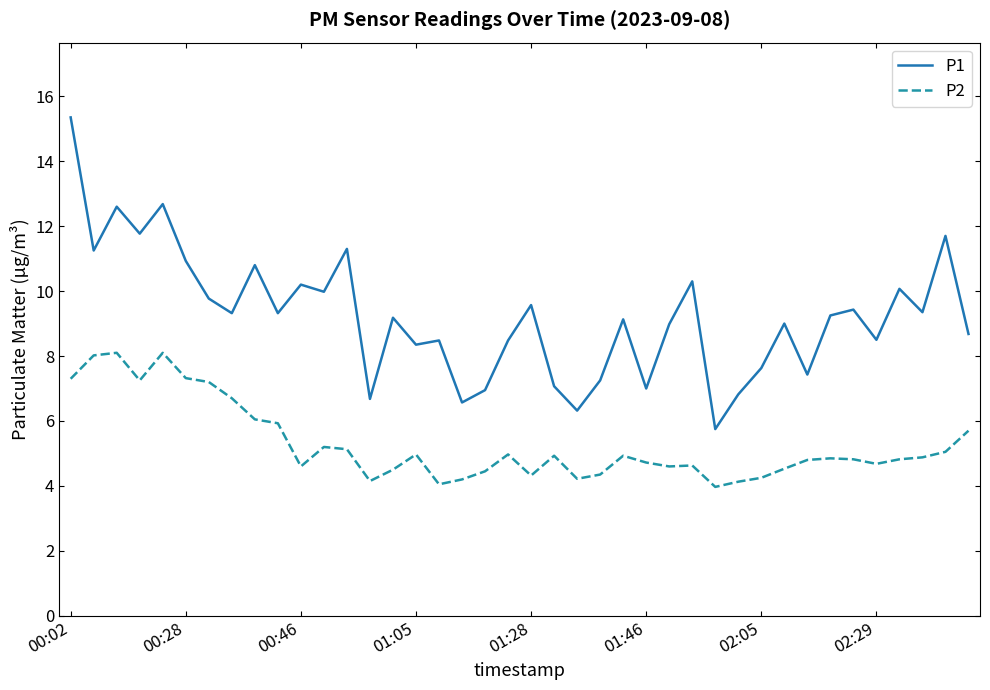

Rank the series by their maximum value, from highest to lowest.

P1, P2